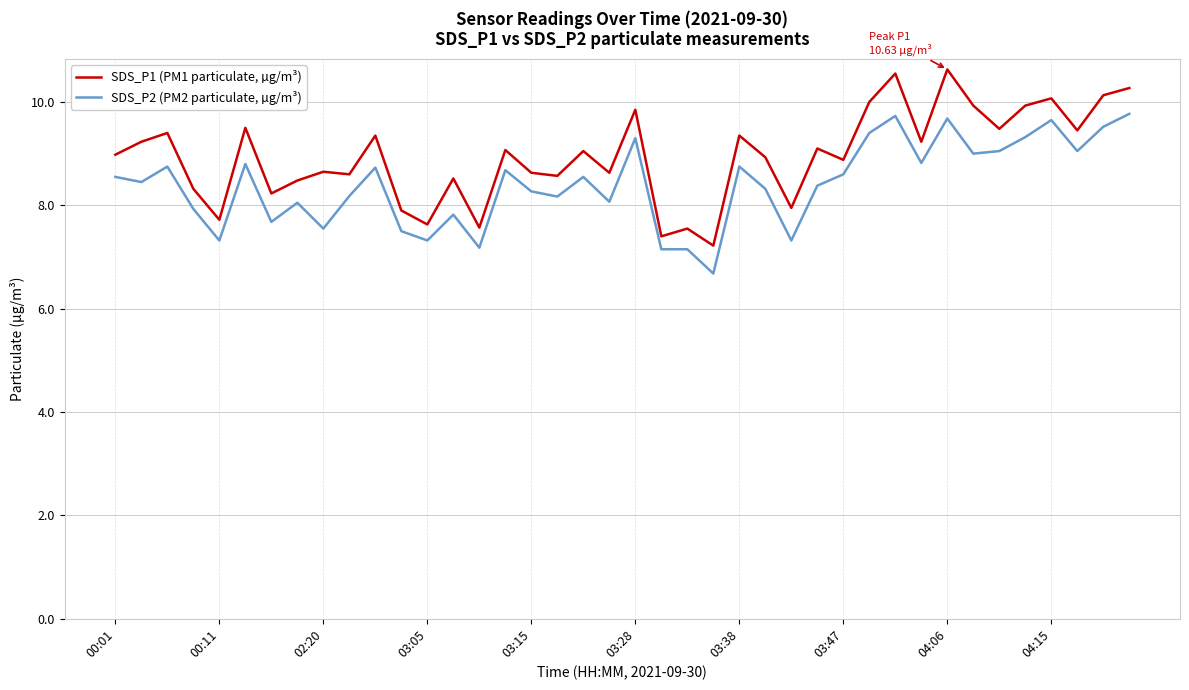

What is the difference between the maximum and minimum values in the SDS_P1 (PM1 particulate, µg/m³) series?

3.4